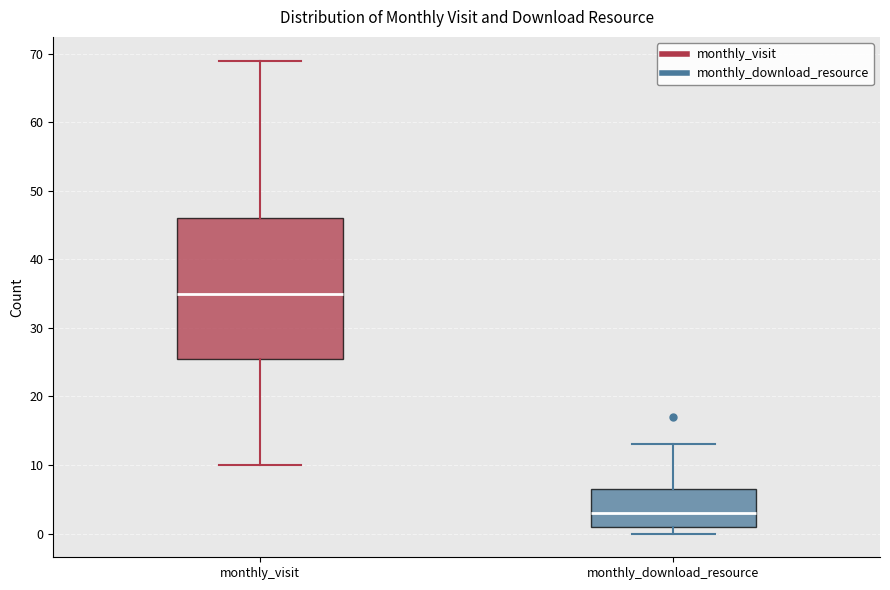

Reading left to right, read every box against the y-axis: the position of its median line, the range the box covers, and the ends of its whiskers. The values are not printed on the chart, so give them approximately, as read against the axis.

monthly_visit: median 35, box 26 to 46, whiskers 10 to 69
monthly_download_resource: median 3, box 1 to 7, whiskers 0 to 13